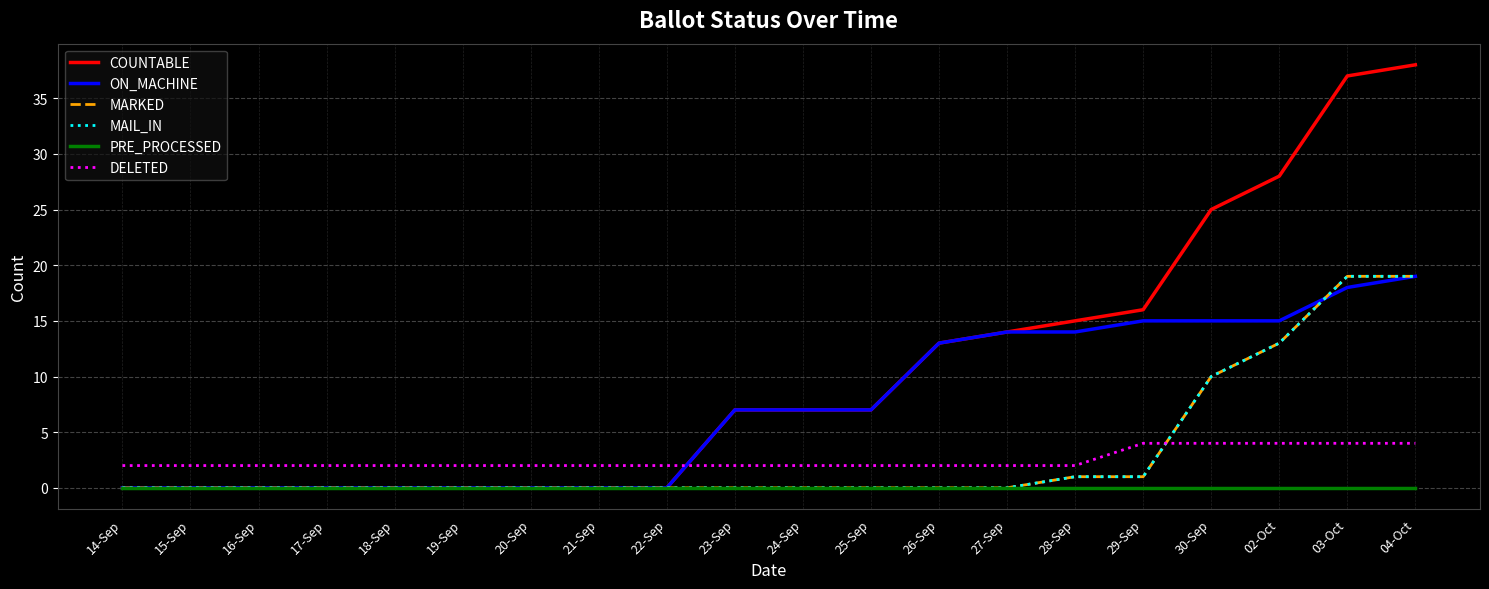

Reading left to right, extract all data points from this chart.

COUNTABLE: 14-Sep=0	15-Sep=0	16-Sep=0	17-Sep=0	18-Sep=0	19-Sep=0	20-Sep=0	21-Sep=0	22-Sep=0	23-Sep=7	24-Sep=7	25-Sep=7	26-Sep=13	27-Sep=14	28-Sep=15	29-Sep=16	30-Sep=25	02-Oct=28	03-Oct=37	04-Oct=38
ON_MACHINE: 14-Sep=0	15-Sep=0	16-Sep=0	17-Sep=0	18-Sep=0	19-Sep=0	20-Sep=0	21-Sep=0	22-Sep=0	23-Sep=7	24-Sep=7	25-Sep=7	26-Sep=13	27-Sep=14	28-Sep=14	29-Sep=15	30-Sep=15	02-Oct=15	03-Oct=18	04-Oct=19
MARKED: 14-Sep=0	15-Sep=0	16-Sep=0	17-Sep=0	18-Sep=0	19-Sep=0	20-Sep=0	21-Sep=0	22-Sep=0	23-Sep=0	24-Sep=0	25-Sep=0	26-Sep=0	27-Sep=0	28-Sep=1	29-Sep=1	30-Sep=10	02-Oct=13	03-Oct=19	04-Oct=19
MAIL_IN: 14-Sep=0	15-Sep=0	16-Sep=0	17-Sep=0	18-Sep=0	19-Sep=0	20-Sep=0	21-Sep=0	22-Sep=0	23-Sep=0	24-Sep=0	25-Sep=0	26-Sep=0	27-Sep=0	28-Sep=1	29-Sep=1	30-Sep=10	02-Oct=13	03-Oct=19	04-Oct=19
PRE_PROCESSED: 14-Sep=0	15-Sep=0	16-Sep=0	17-Sep=0	18-Sep=0	19-Sep=0	20-Sep=0	21-Sep=0	22-Sep=0	23-Sep=0	24-Sep=0	25-Sep=0	26-Sep=0	27-Sep=0	28-Sep=0	29-Sep=0	30-Sep=0	02-Oct=0	03-Oct=0	04-Oct=0
DELETED: 14-Sep=2	15-Sep=2	16-Sep=2	17-Sep=2	18-Sep=2	19-Sep=2	20-Sep=2	21-Sep=2	22-Sep=2	23-Sep=2	24-Sep=2	25-Sep=2	26-Sep=2	27-Sep=2	28-Sep=2	29-Sep=4	30-Sep=4	02-Oct=4	03-Oct=4	04-Oct=4